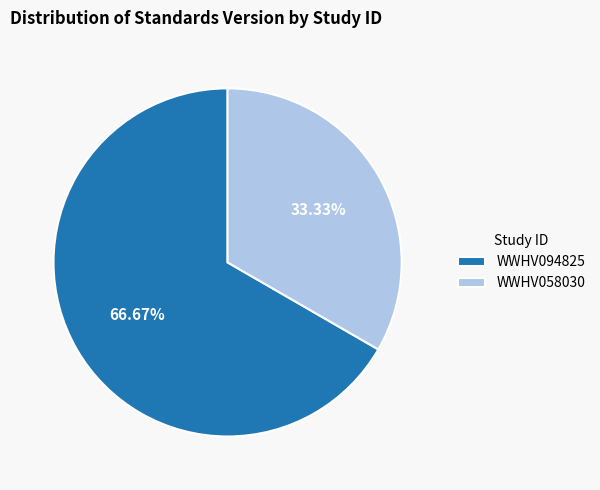

Approximately how many times larger is the value at WWHV058030 compared to WWHV094825?

0.5